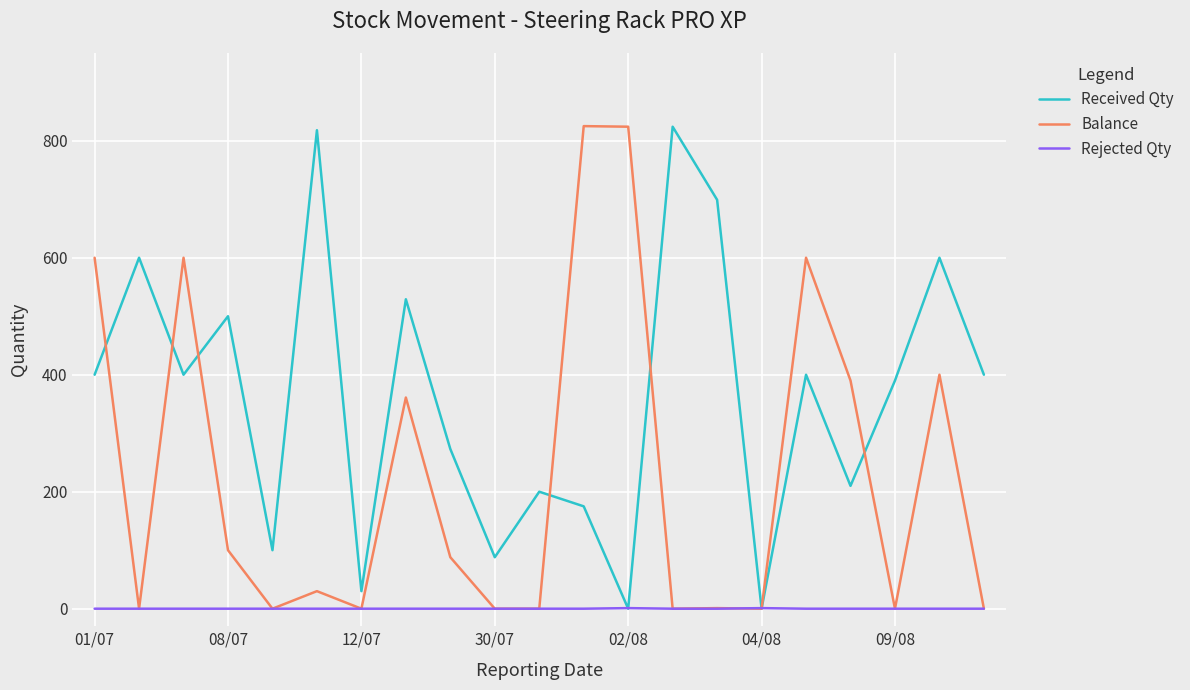

What is the maximum value for Balance?

825